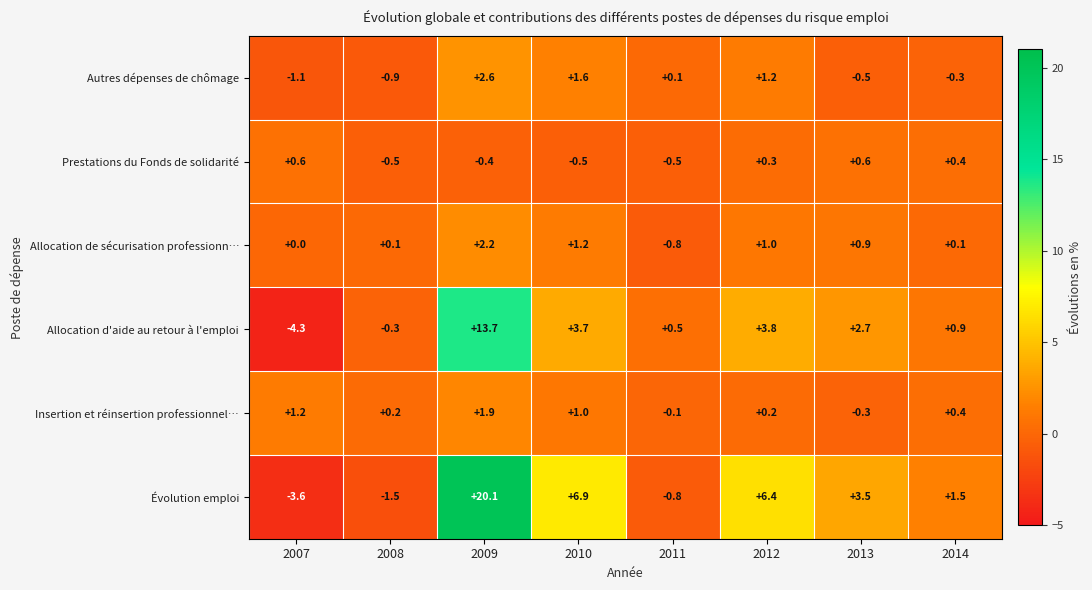

Count the number of categories in the chart.

8